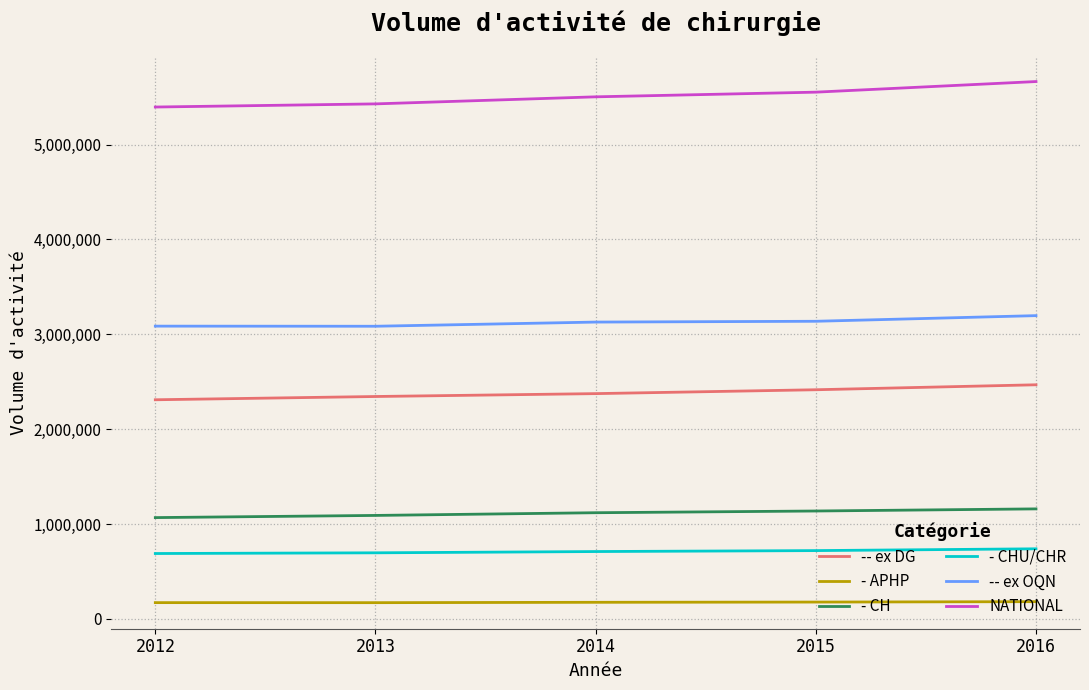

Read the - CH value at 2013, to the nearest 100.

1090600